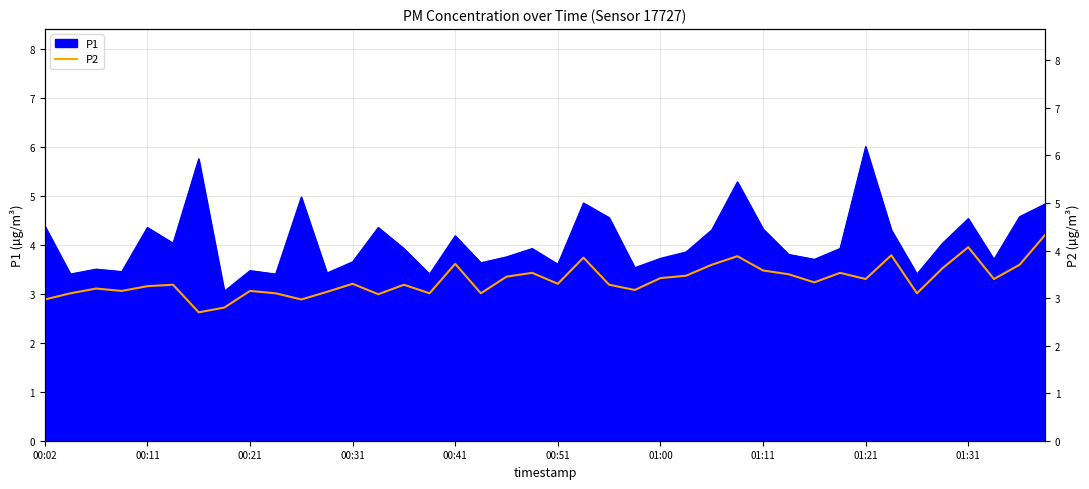

The P1 series shows 2.2 at 00:41. True or false?

False